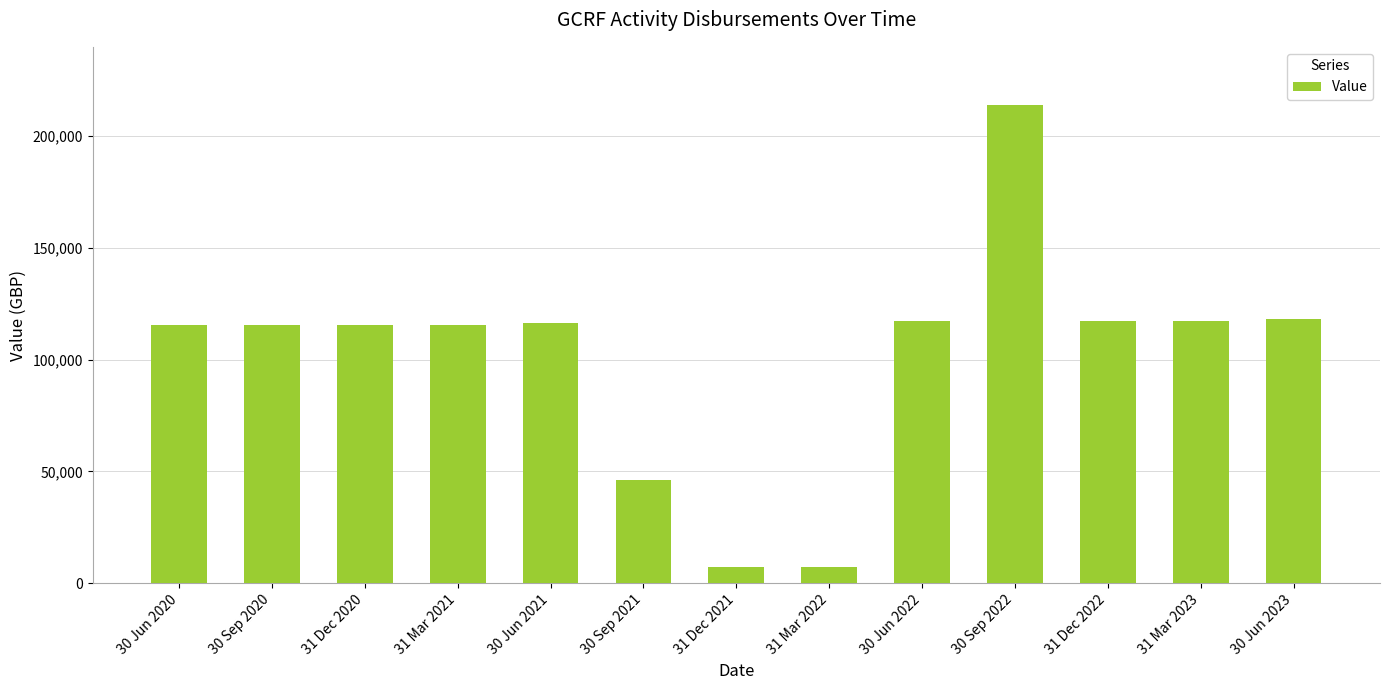

What is the value of the 1st bar from the left?

115318.0